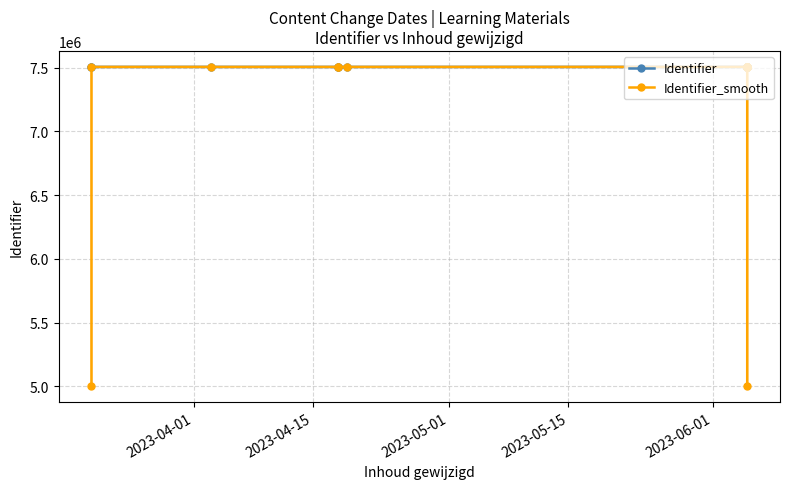

What are all the series names shown in the legend?

Identifier, Identifier_smooth